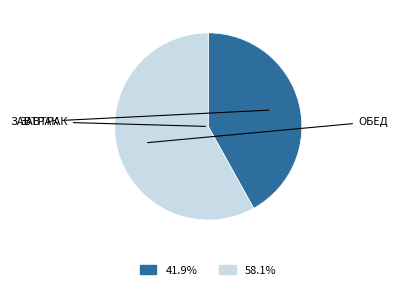

Does any single category account for the majority?

Yes